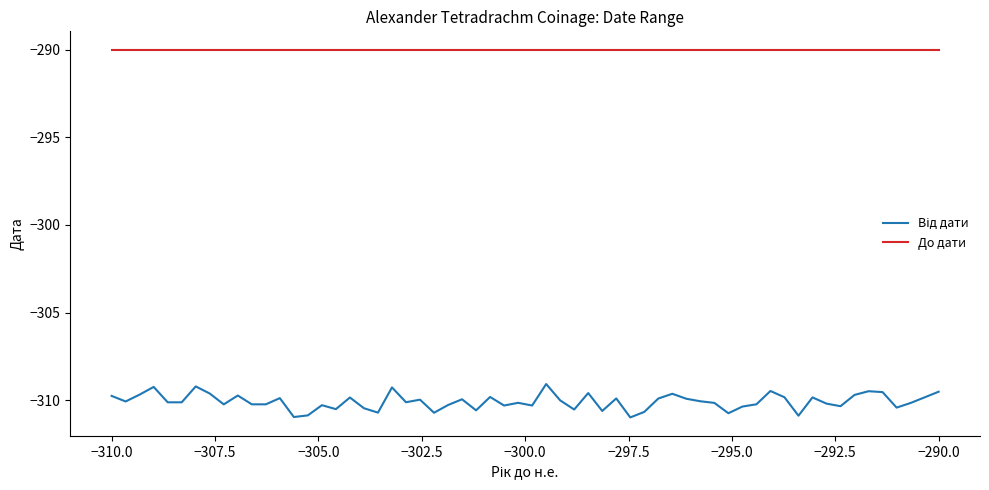

What is the highest value of the До дати series?

-290.0